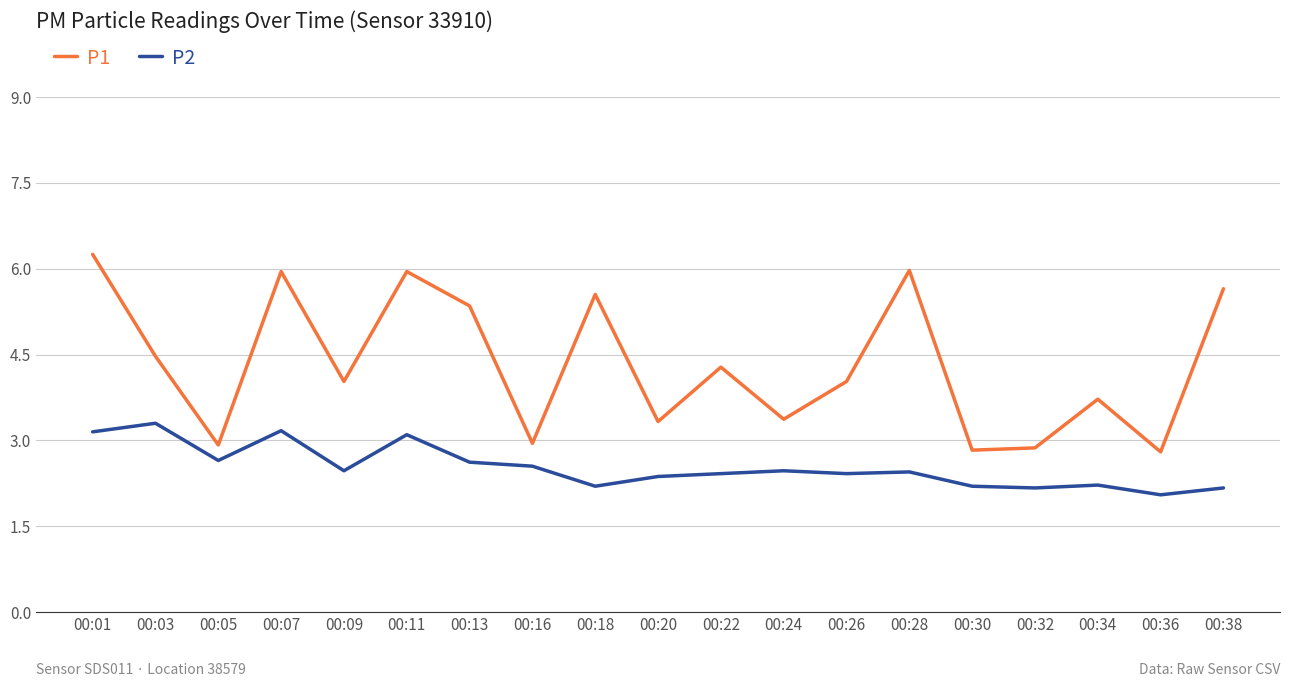

Does the chart have visible grid lines?

Yes